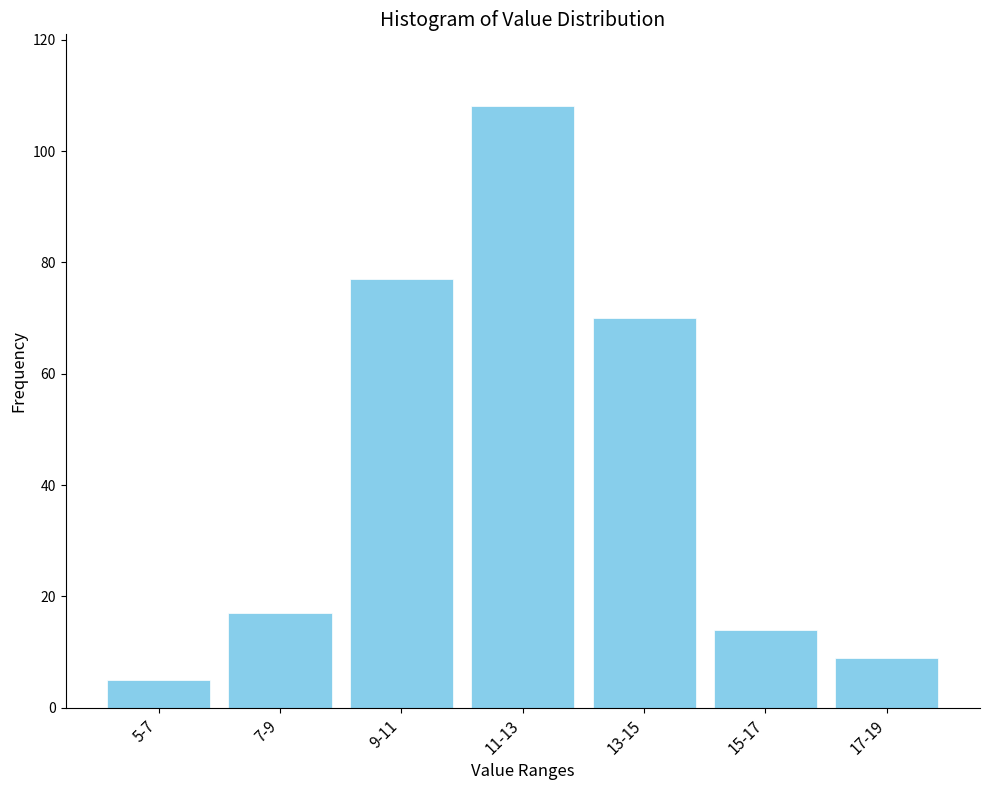

Reading left to right, transcribe all the data shown in this chart.

5-7=5	7-9=17	9-11=77	11-13=108	13-15=70	15-17=14	17-19=9